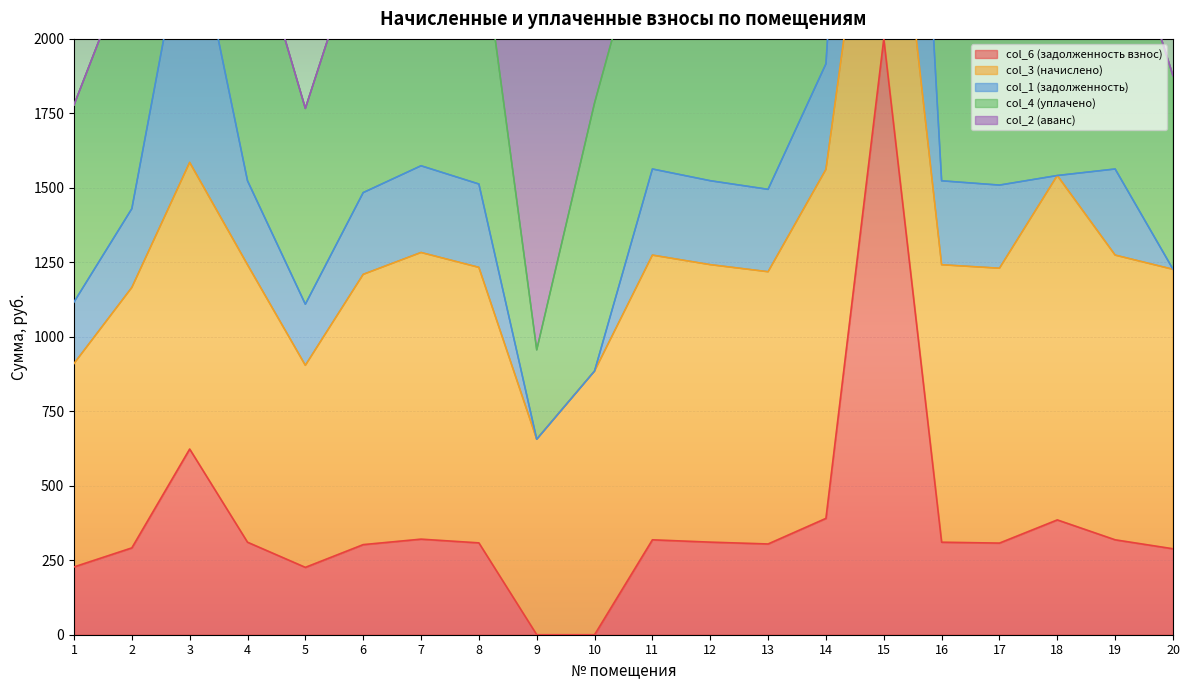

How many values in the col_6 (задолженность взнос) series are below 310?

10